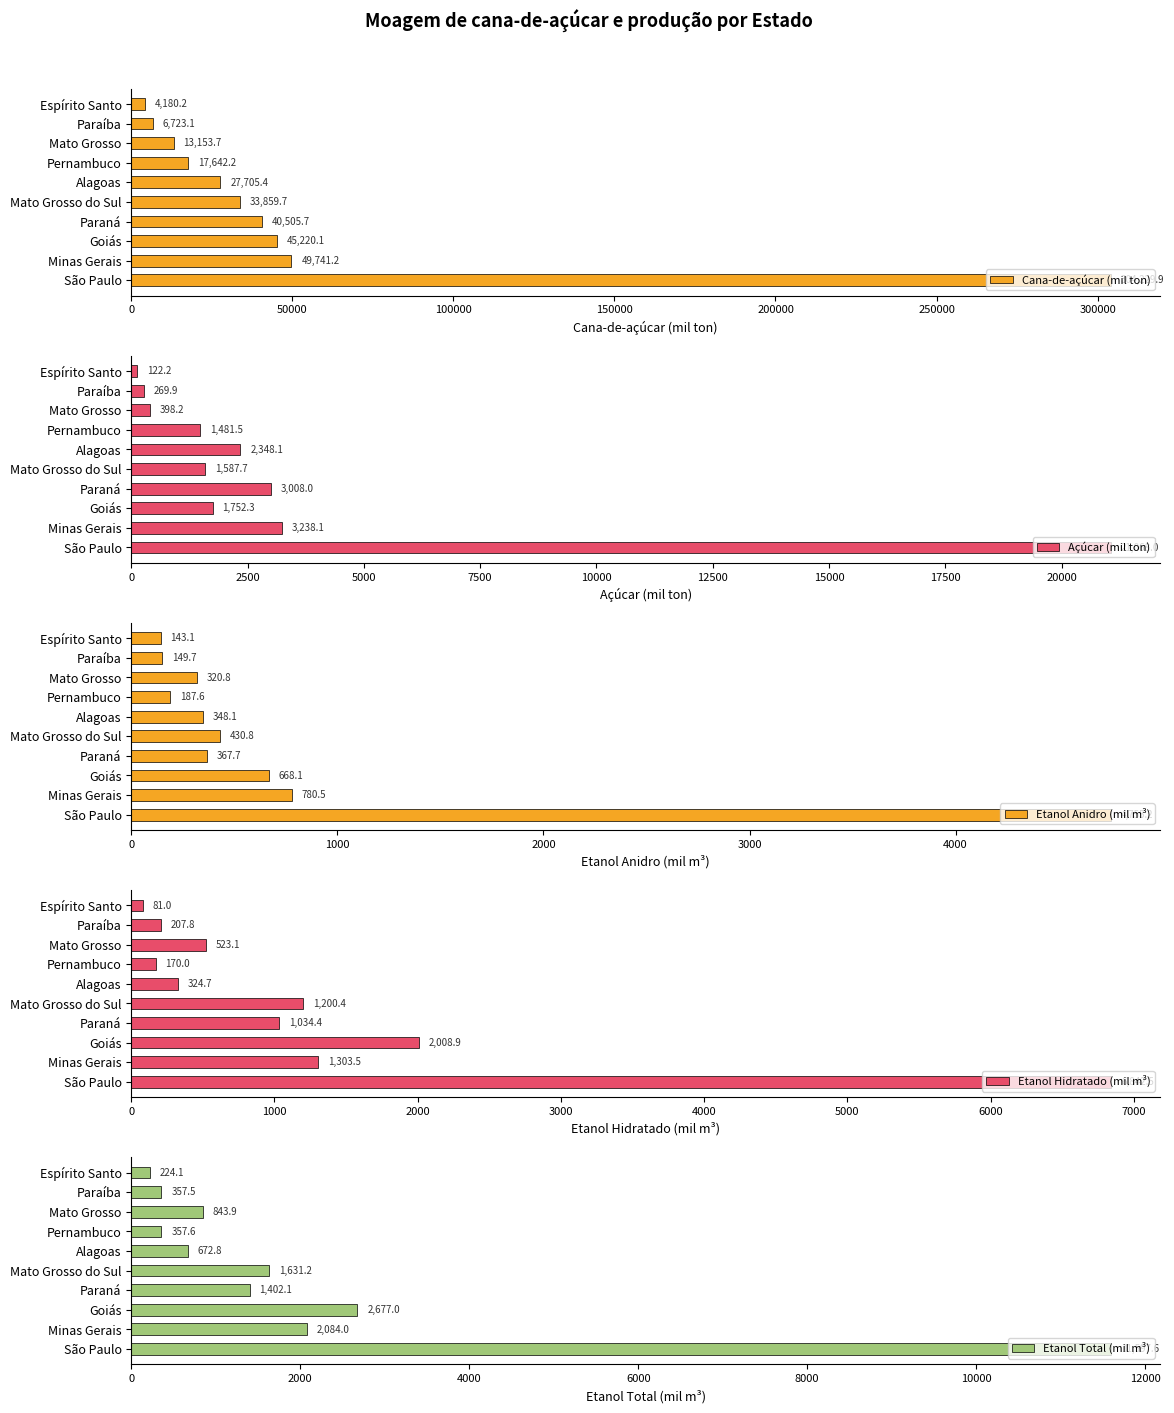

What are all the series names shown in the legend?

Cana-de-açúcar (mil ton), Açúcar (mil ton), Etanol Anidro (mil m³), Etanol Hidratado (mil m³), Etanol Total (mil m³)